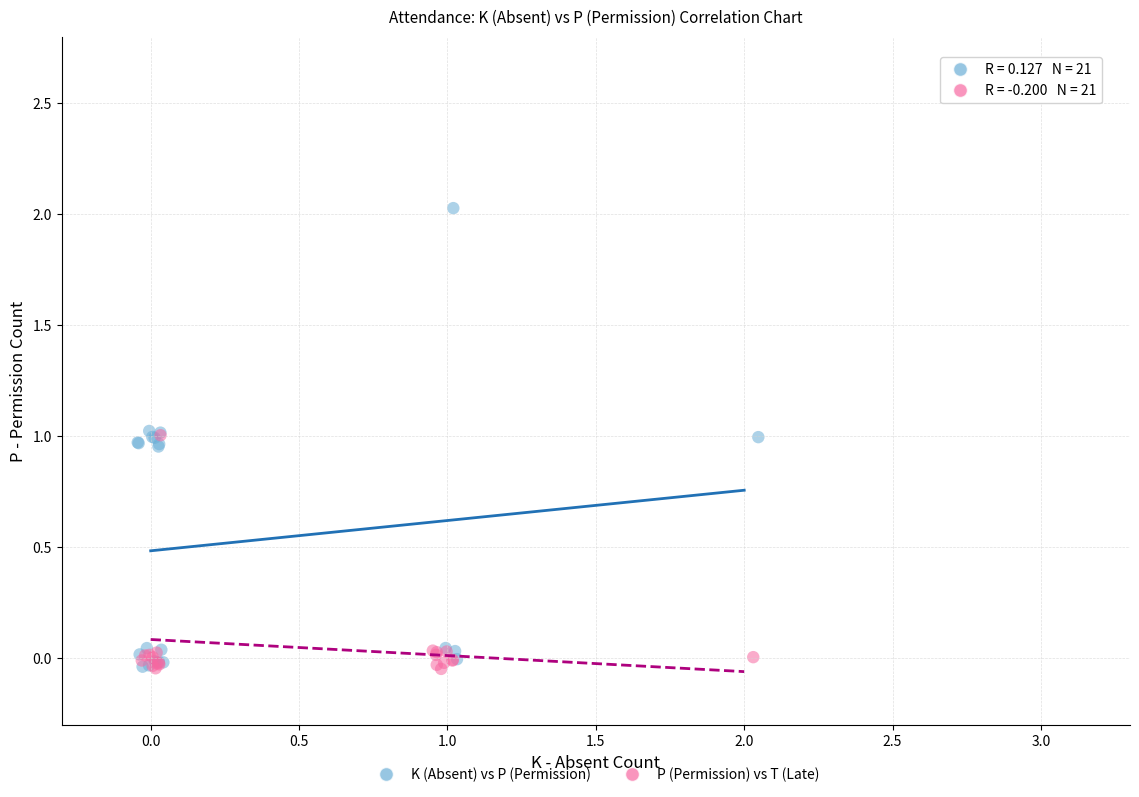

Which series has the largest Y range (max minus min)?

K (Absent) vs P (Permission)